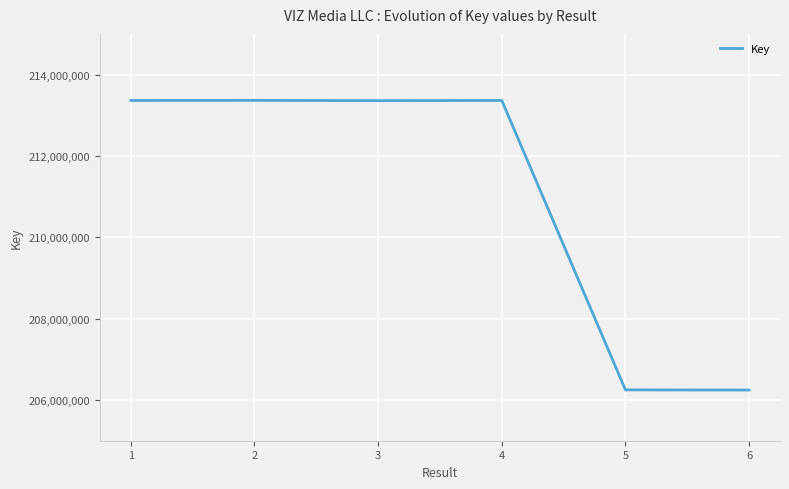

What is the maximum value shown in the chart?

213365550